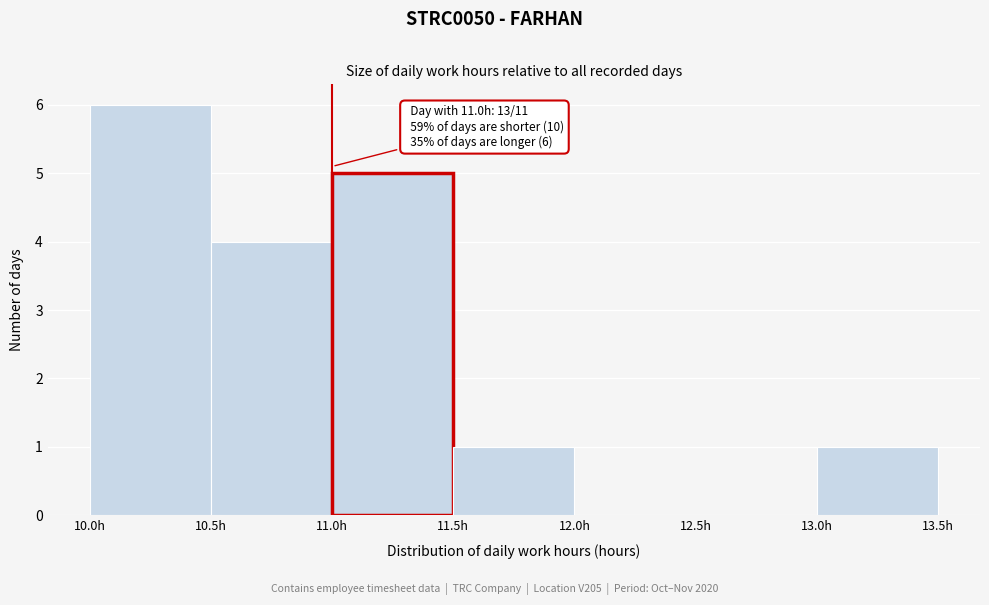

Over which range of the x-axis is the bar tallest?

10.0 to 10.5